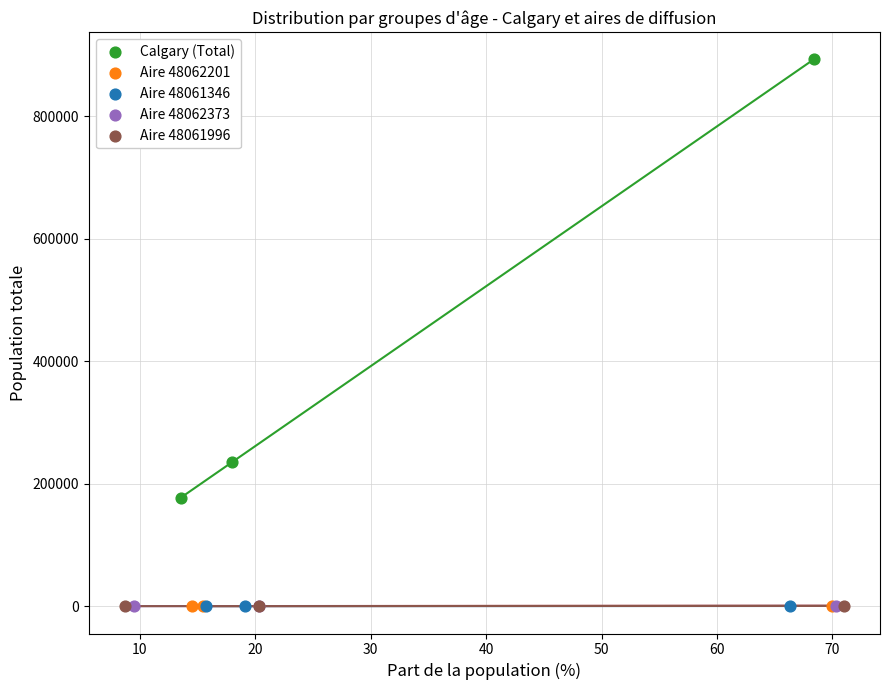

Which series contains the highest Y value?

Calgary (Total)